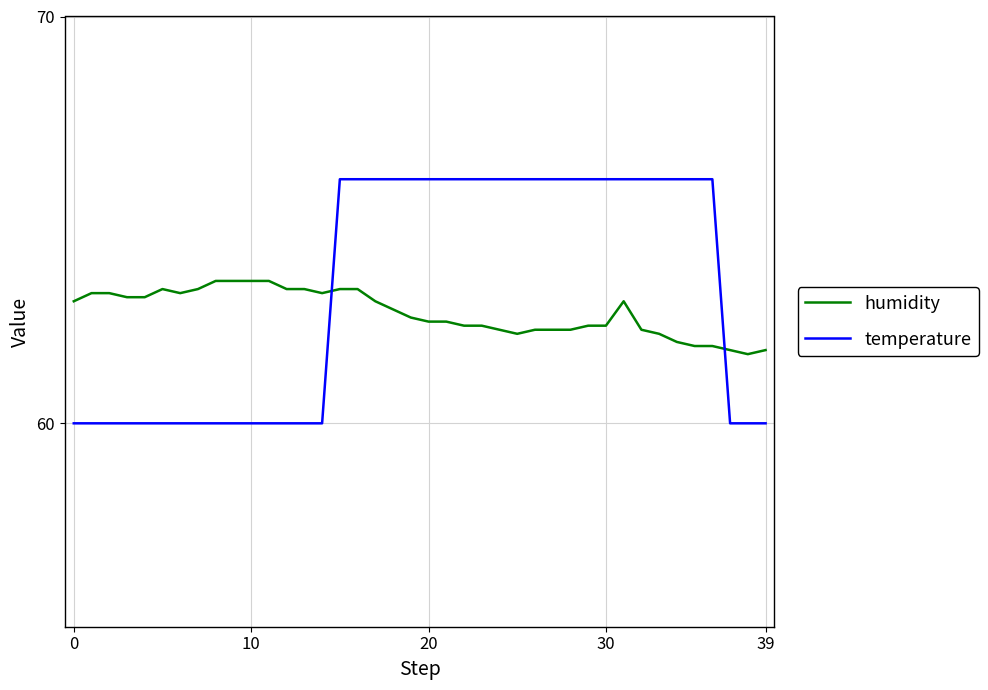

What is the difference between the maximum and minimum values in the temperature series?

6.0